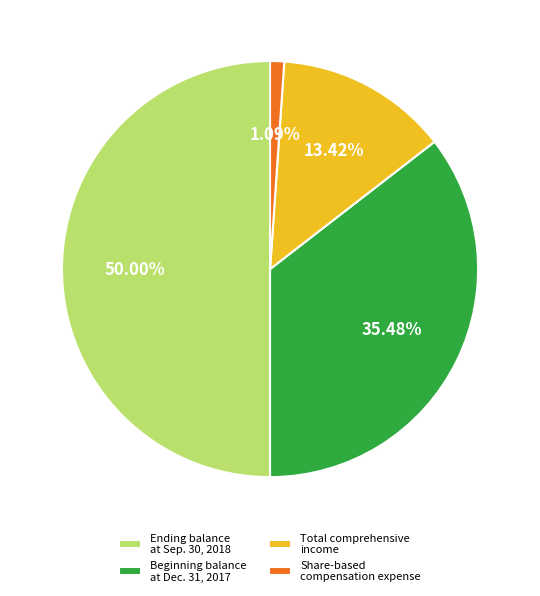

Is it true that Total comprehensive income is 23% of the pie?

False